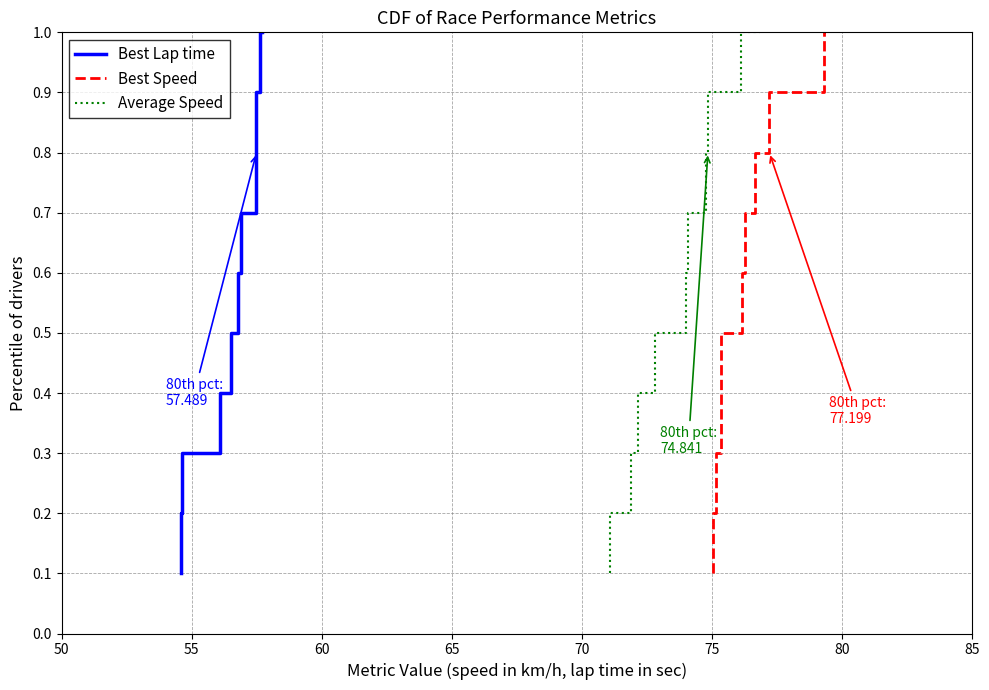

What is the average value of the Best Lap time series?

0.6